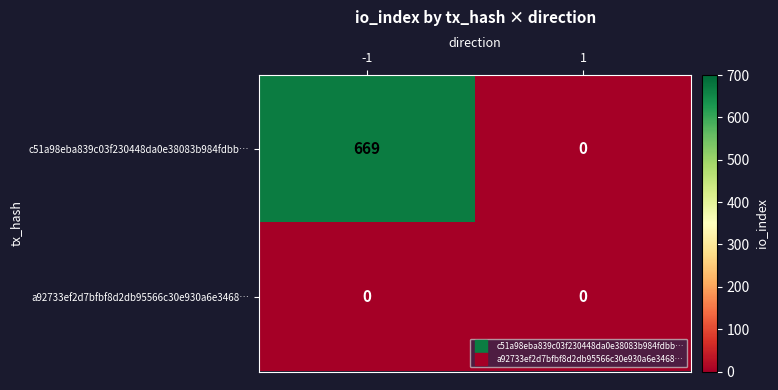

Which series has the largest range (max minus min)?

c51a98eba839c03f230448da0e38083b984fdbb…